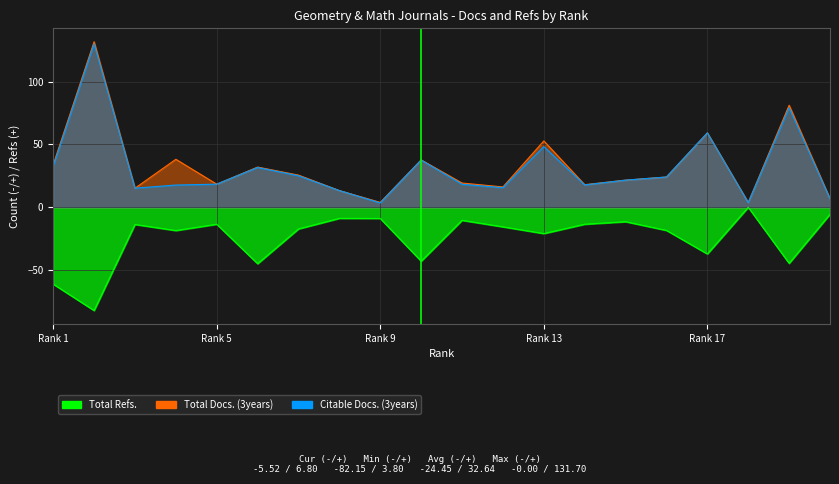

True or false: Citable Docs. (3years) has a value of 15.6 at 12.

True